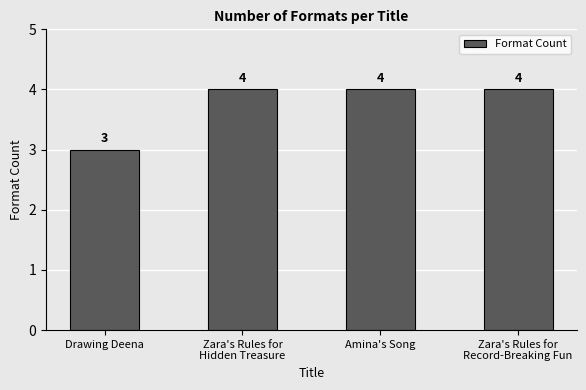

What is the minimum value shown in the chart?

3